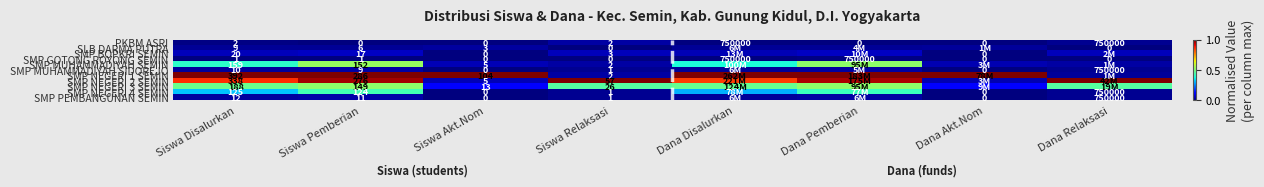

Is the value of SMP PEMBANGUNAN SEMIN at Siswa Akt.Nom greater than the value of SMP GOTONG ROYONG SEMIN at Siswa Pemberian?

No